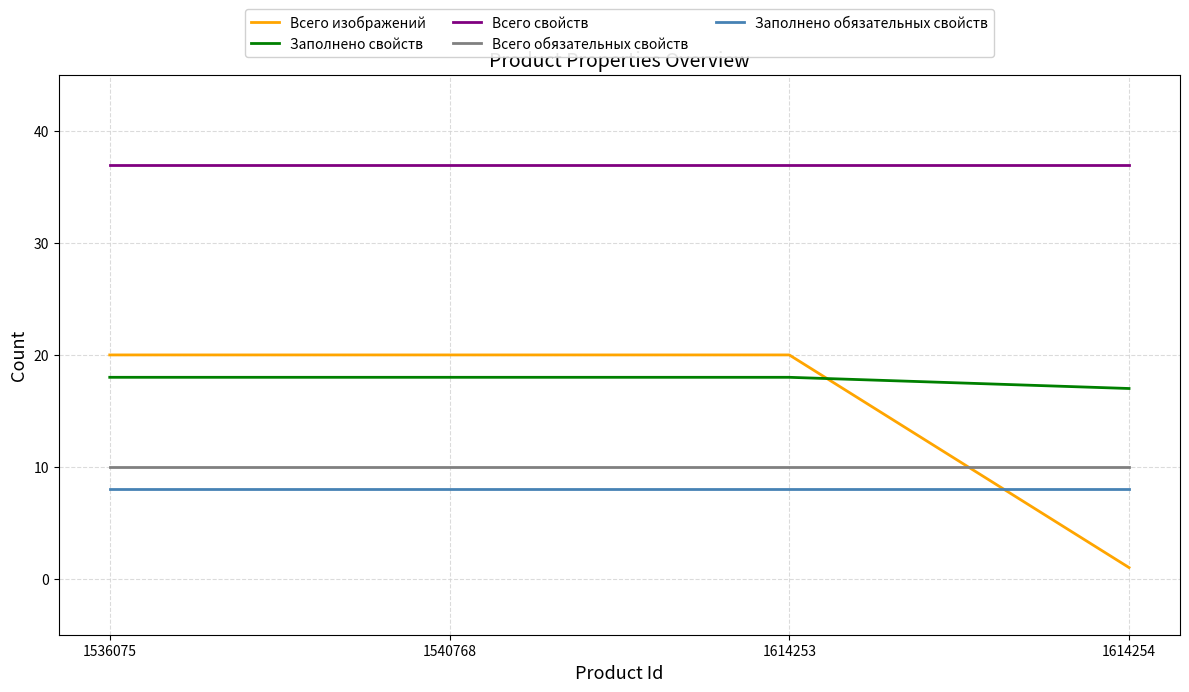

True or false: Всего обязательных свойств and Заполнено свойств cross at least once.

False